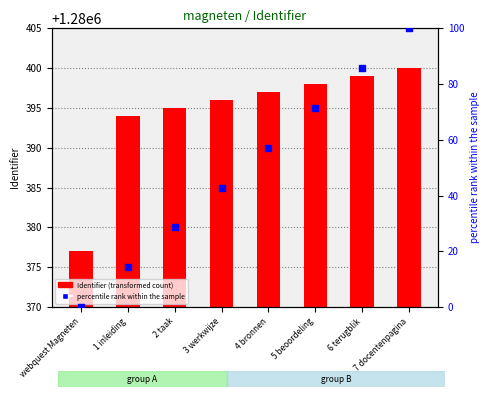

At which category is the sum across all series the highest?

7 docentenpagina